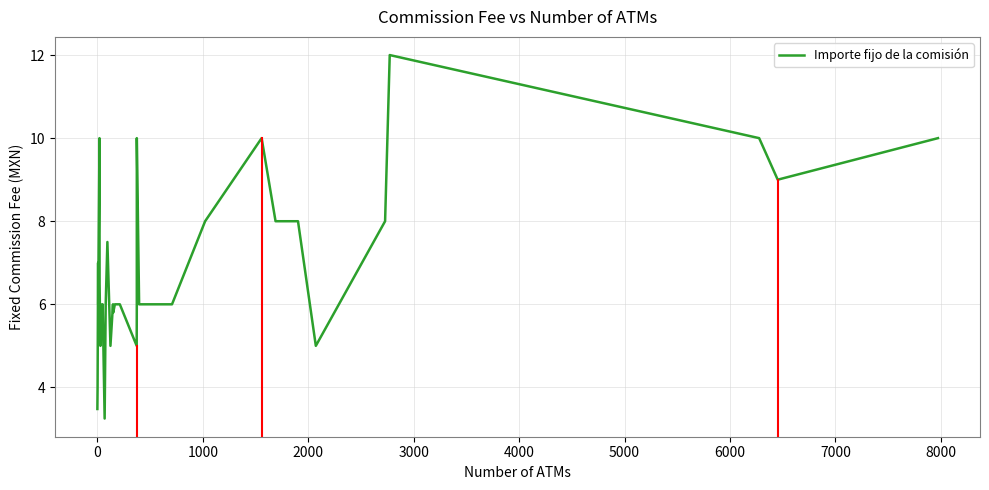

How many series are shown in this chart?

1